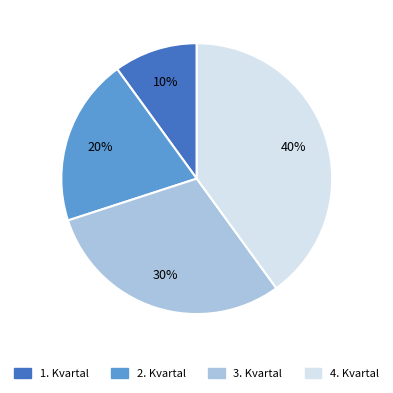

Which slice is the smallest?

1. Kvartal